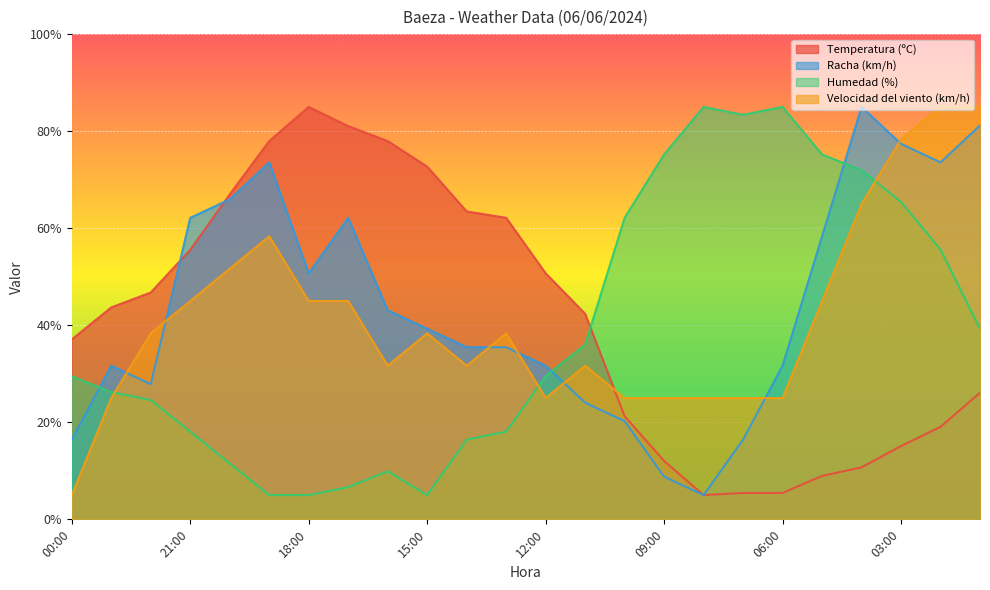

What is the difference between the second highest and second lowest values in the Velocidad del viento (km/h) series?

60.0